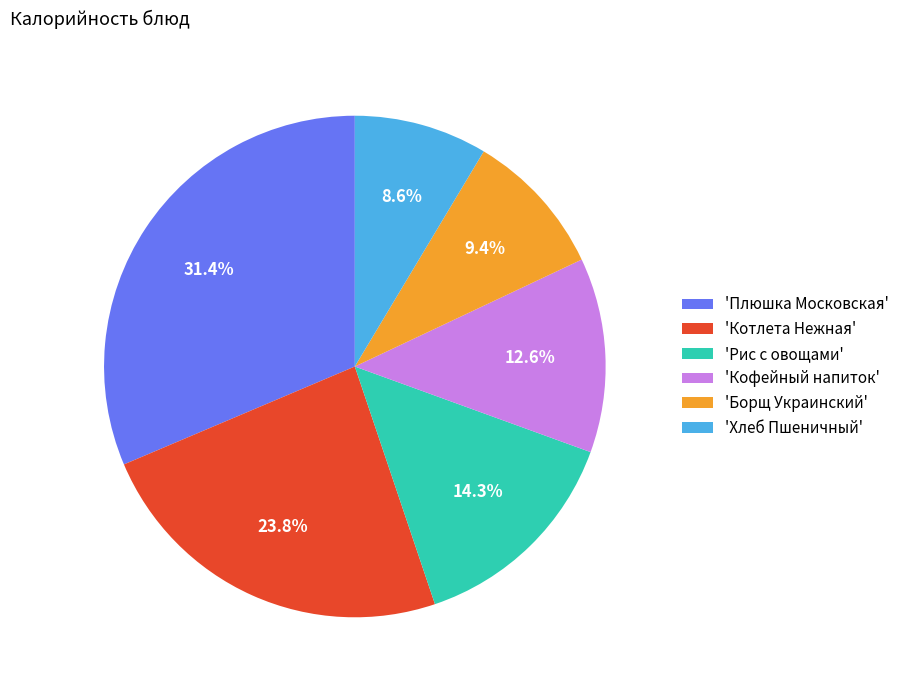

Does 'Хлеб Пшеничный' represent more than half of the total?

No